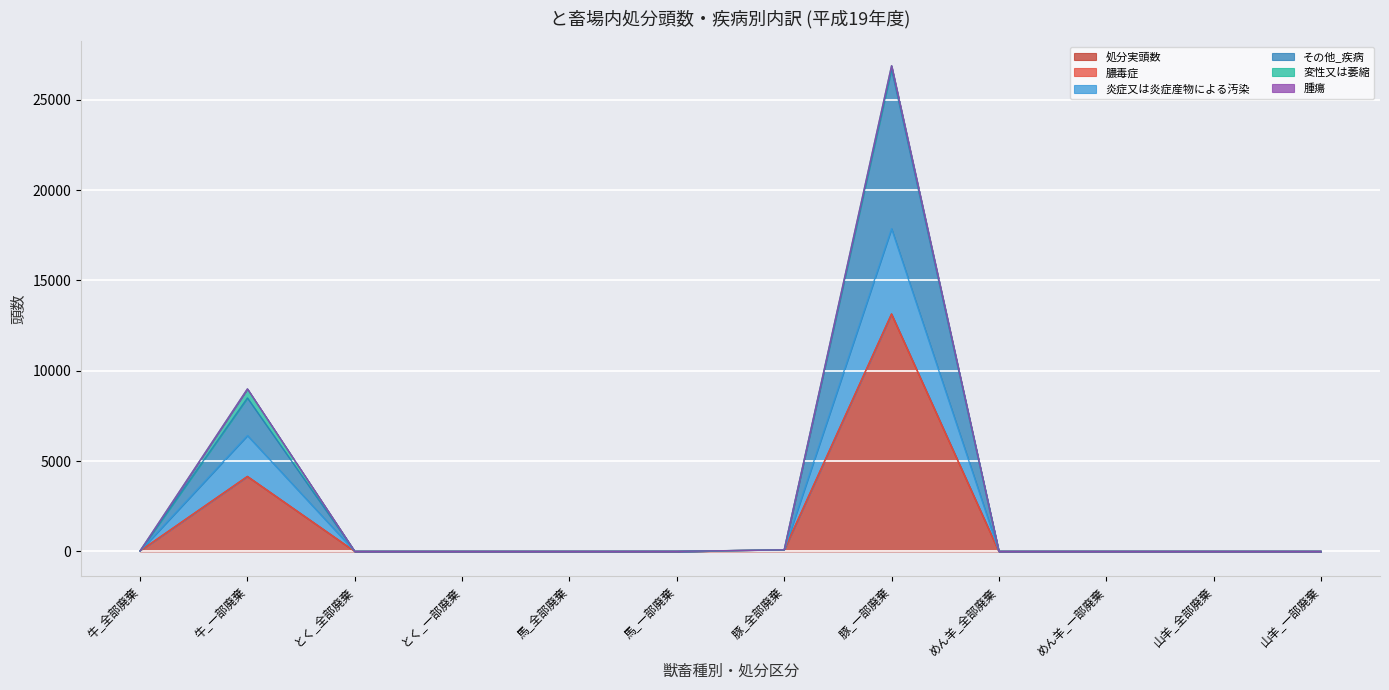

At which category is the sum across all series the highest?

豚_一部廃棄